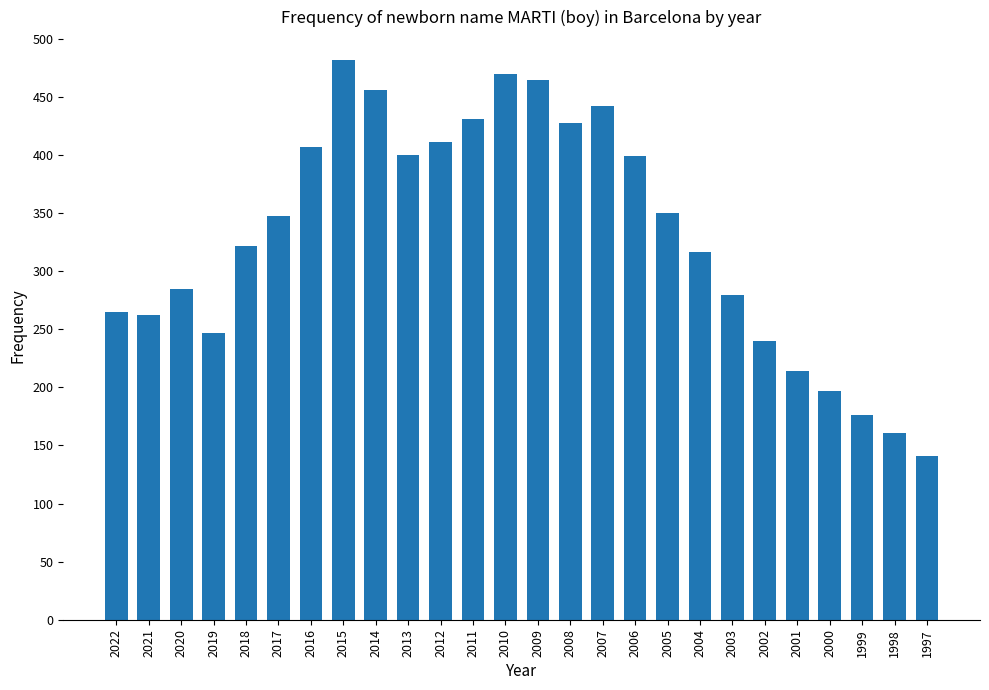

What is the maximum value shown in the chart?

482